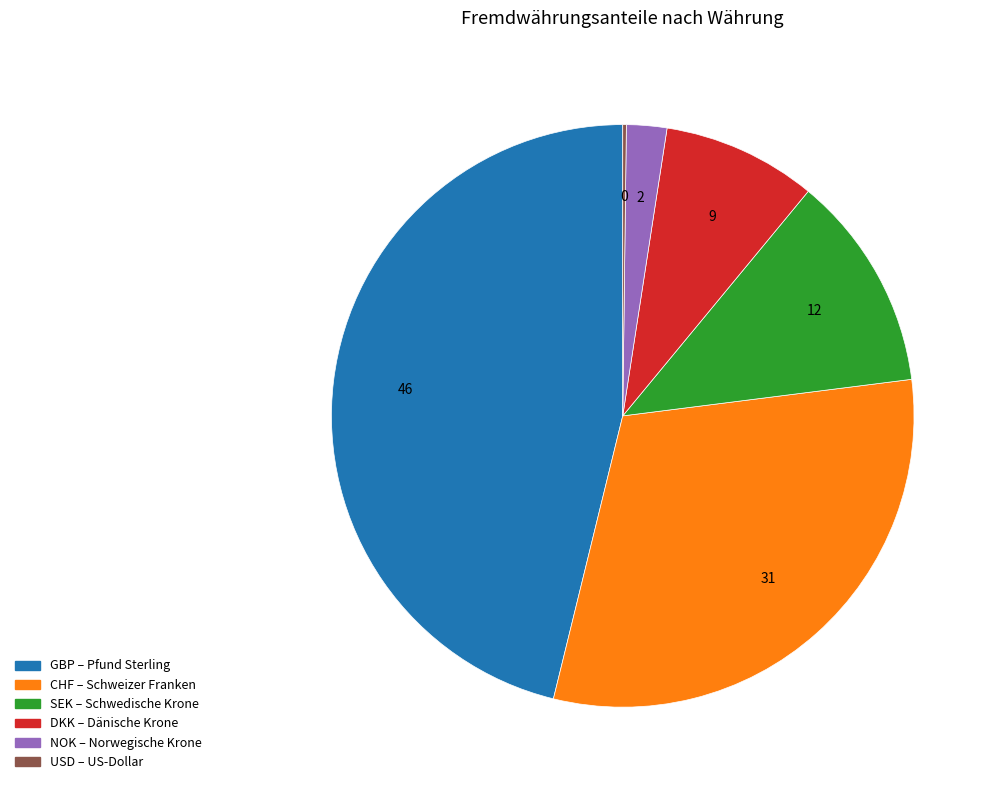

Which category has the biggest portion of the pie?

GBP